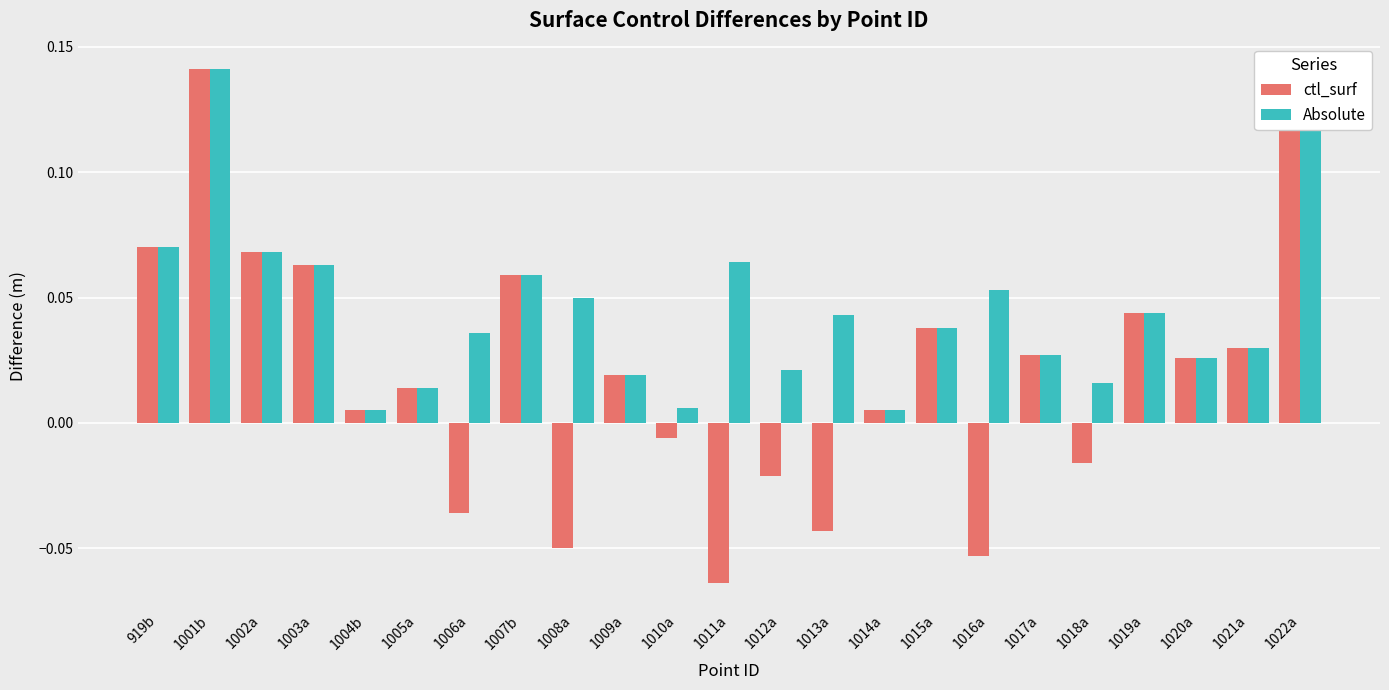

List the series in order of their overall mean, highest first.

Absolute, ctl_surf